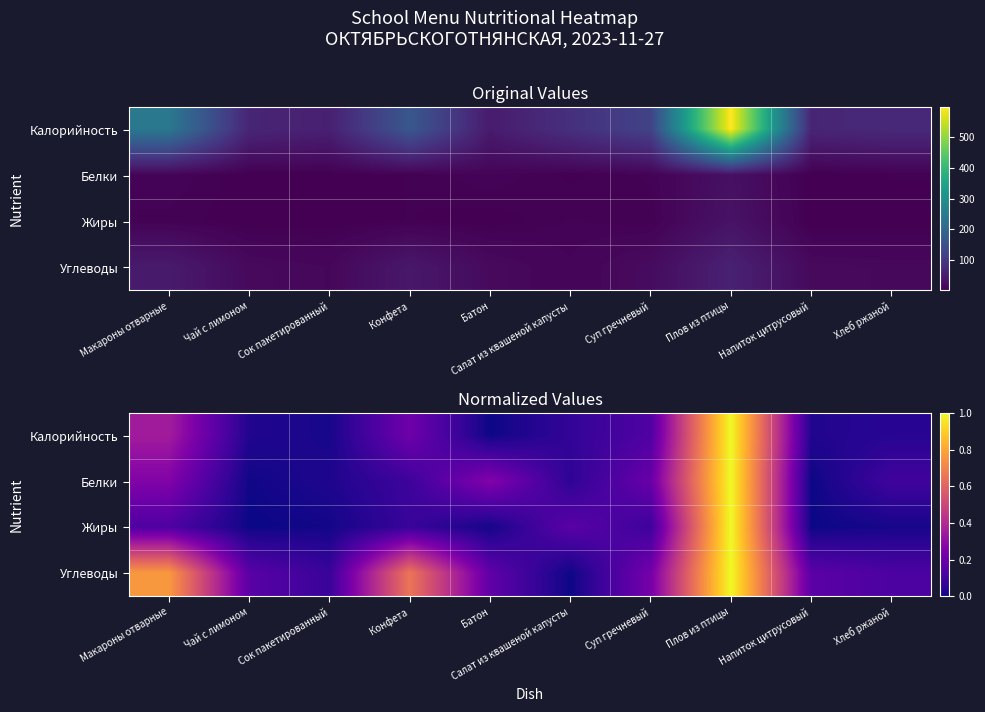

Is it true that Углеводы equals 0.1 at Хлеб ржаной?

False